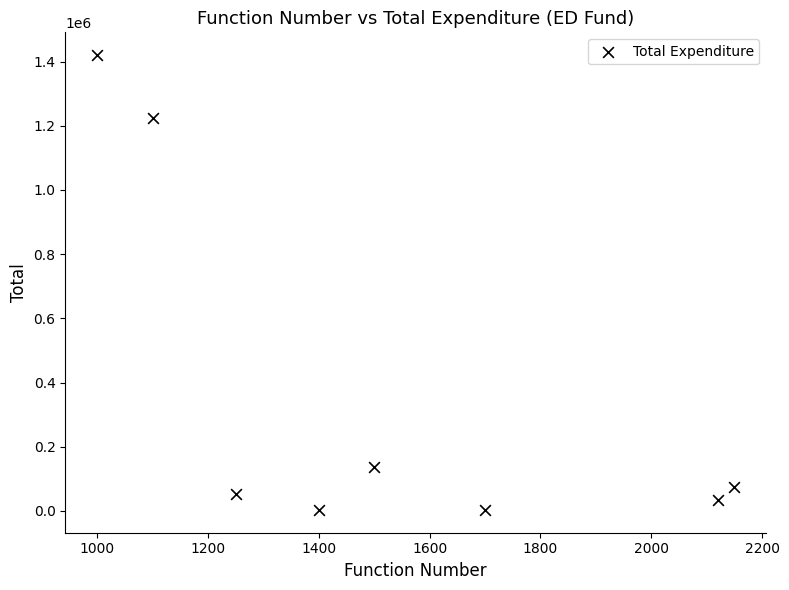

What is the range of X values (max minus min)?

1150